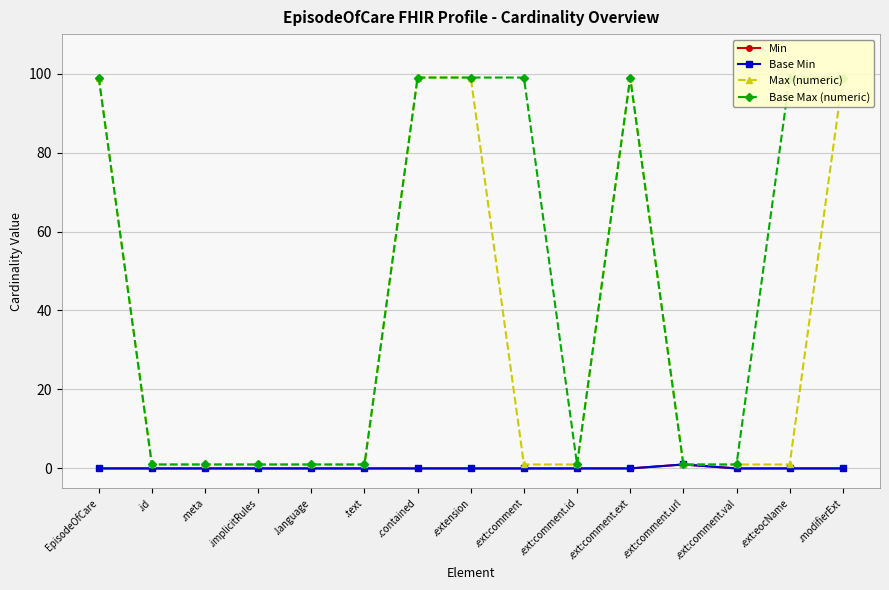

What is the sum of all Max (numeric) values?

505